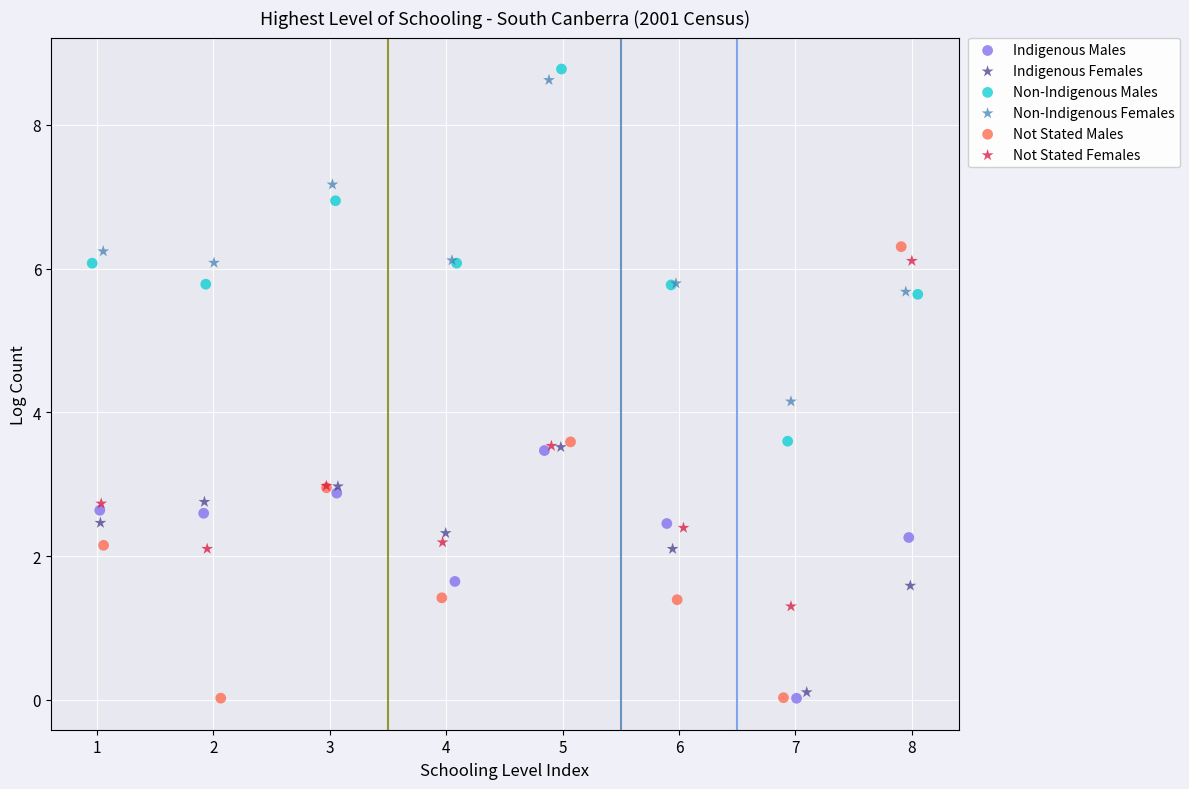

Which series has the widest spread of Y values?

Not Stated Males